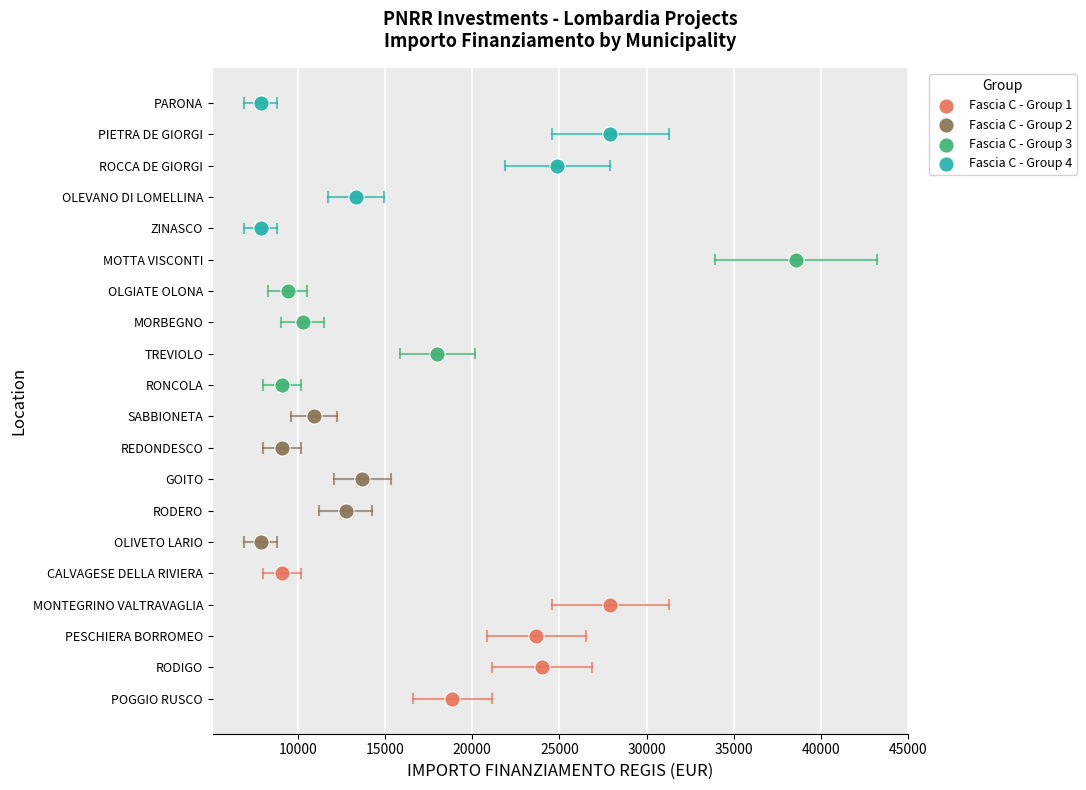

Which series reaches the maximum Y coordinate?

Fascia C - Group 4